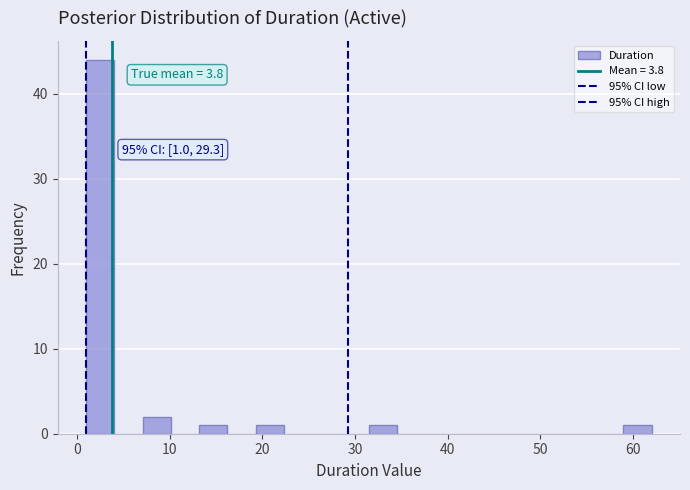

Around what value on the x-axis is the tallest bar? Give the approximate position of its centre, as read against the axis.

3